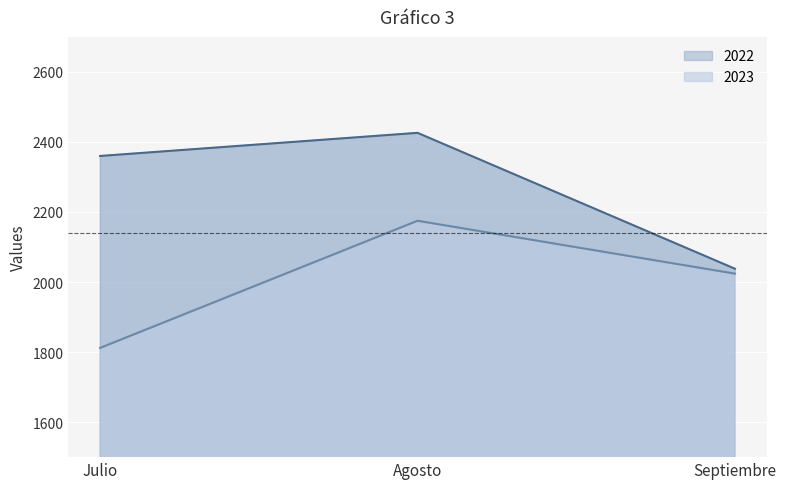

The 2022 series shows 2426 at Agosto. True or false?

True